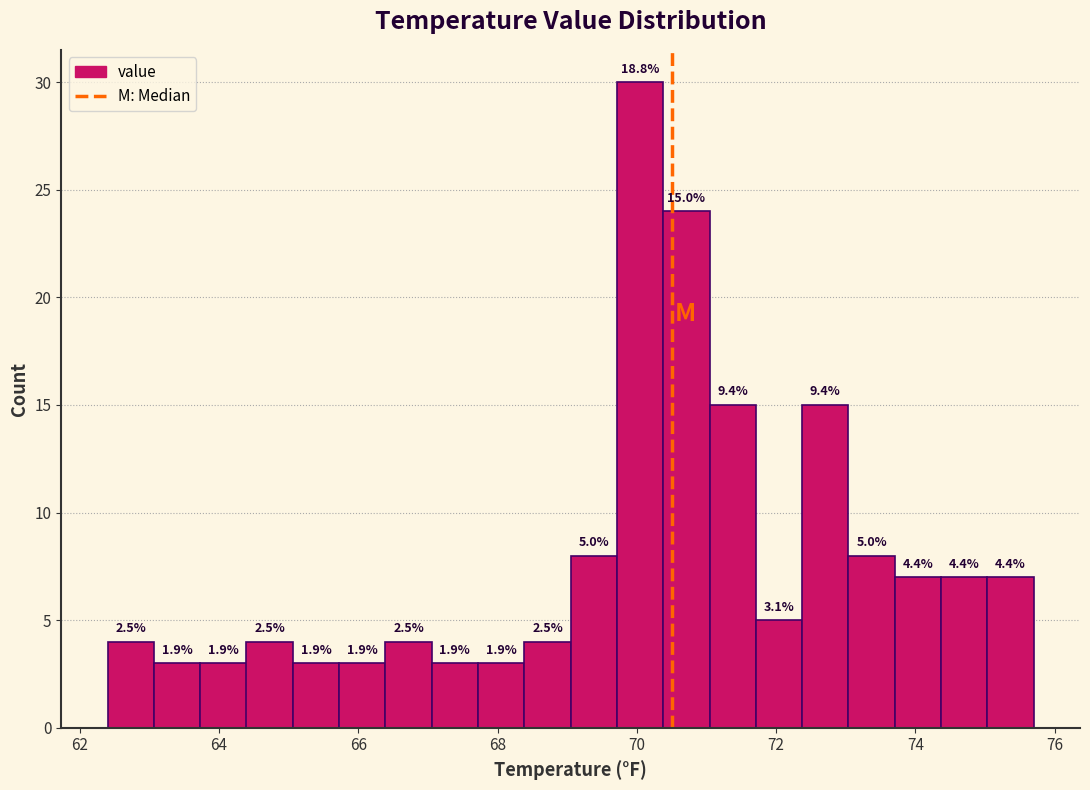

Read against the x-axis, roughly where is the centre of the tallest bar?

70.0